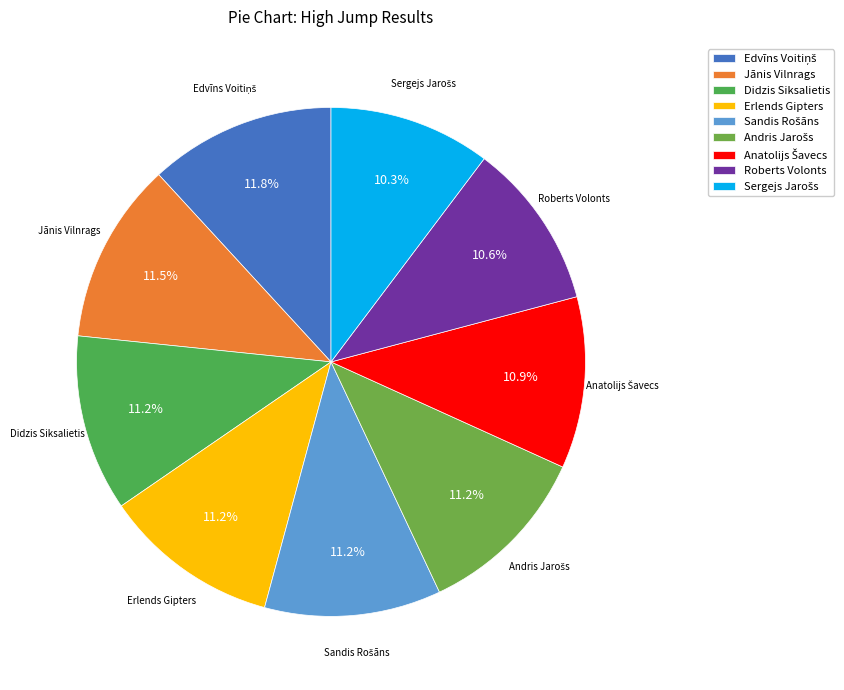

Combined, what portion of the pie is Didzis Siksalietis and Jānis Vilnrags?

22.7%